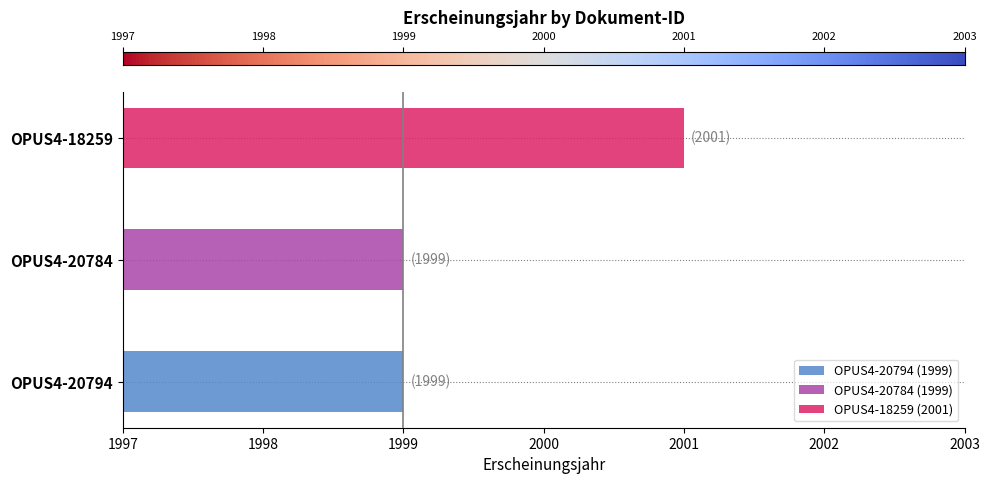

At which label is the value closest to 2000?

OPUS4-20794